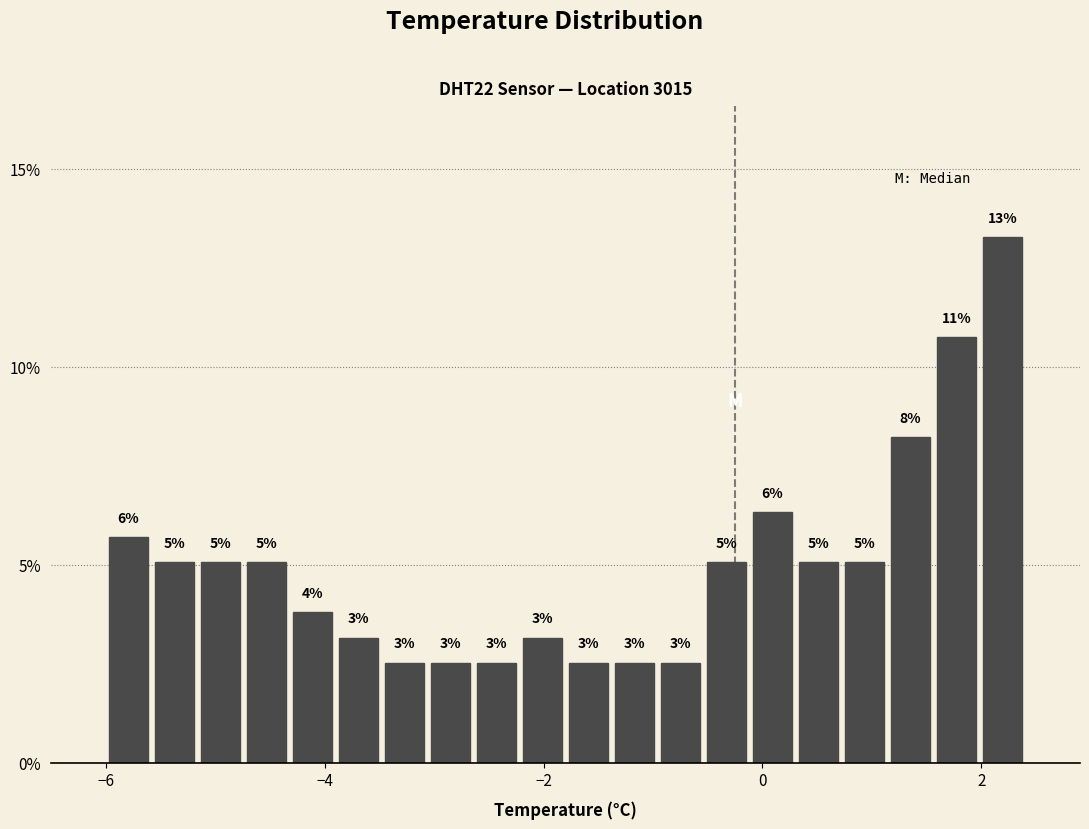

Read against the x-axis, roughly where is the centre of the tallest bar?

2.2